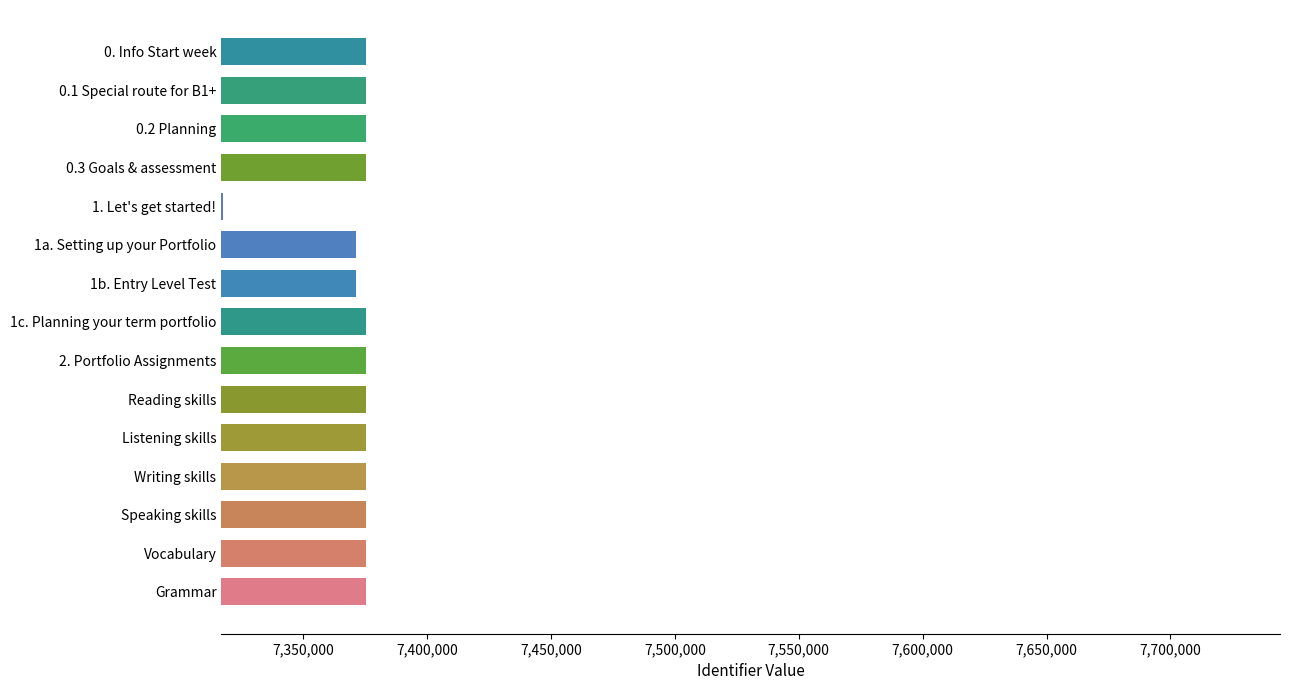

What is the difference between the second highest and minimum values?

57807